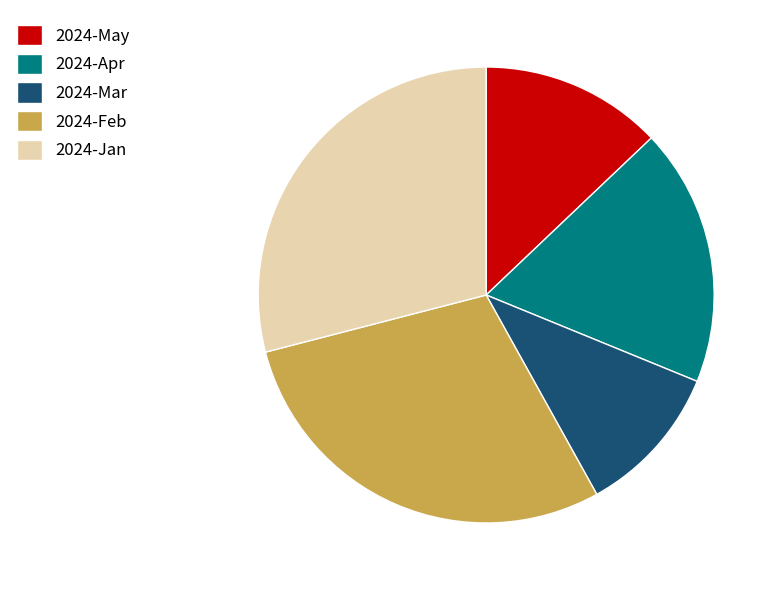

Is there a majority slice in this chart?

No